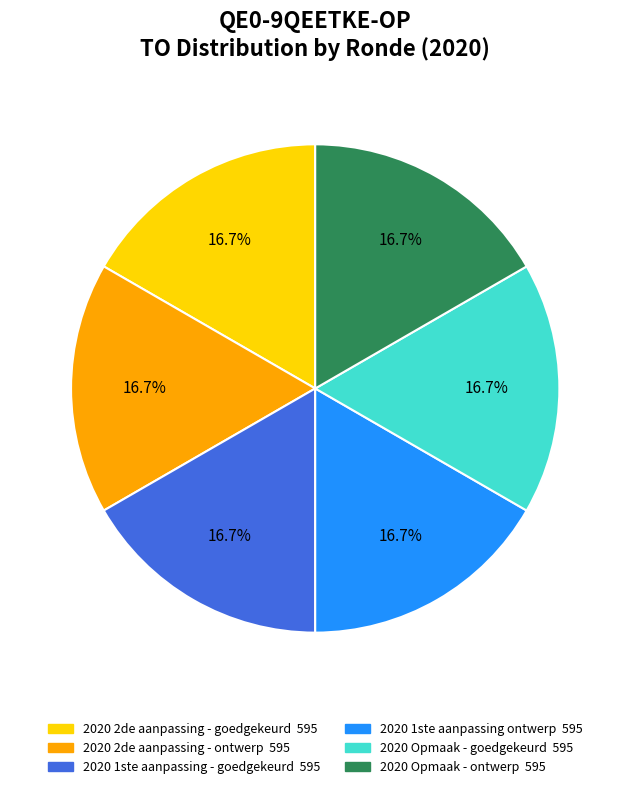

Does any single category account for the majority?

No